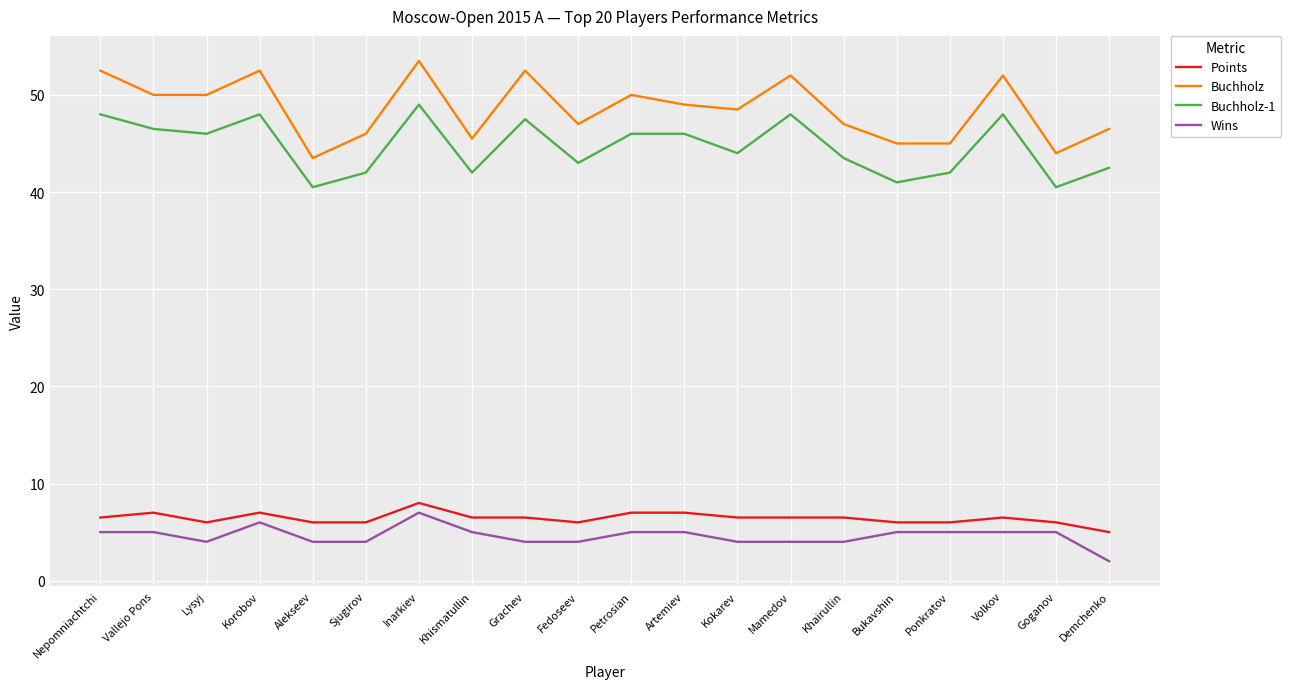

What position from the left is Artemiev?

12